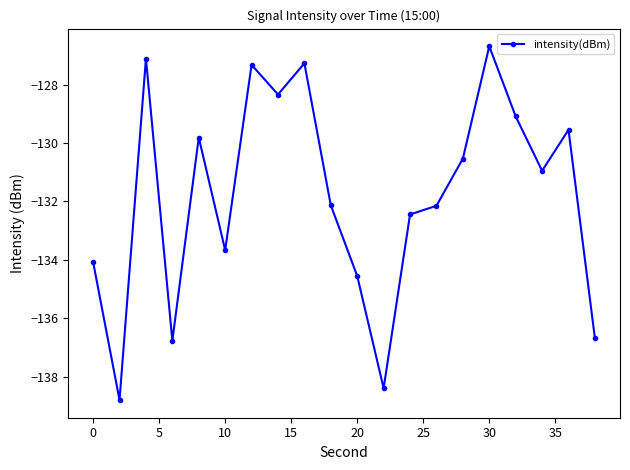

What is the minimum value shown in the chart?

-138.8